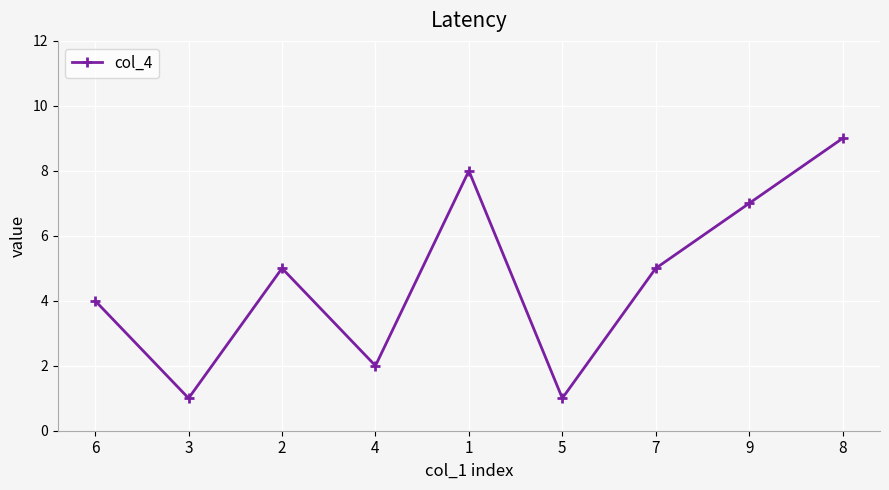

What is the label of the 8th point from the left?

9